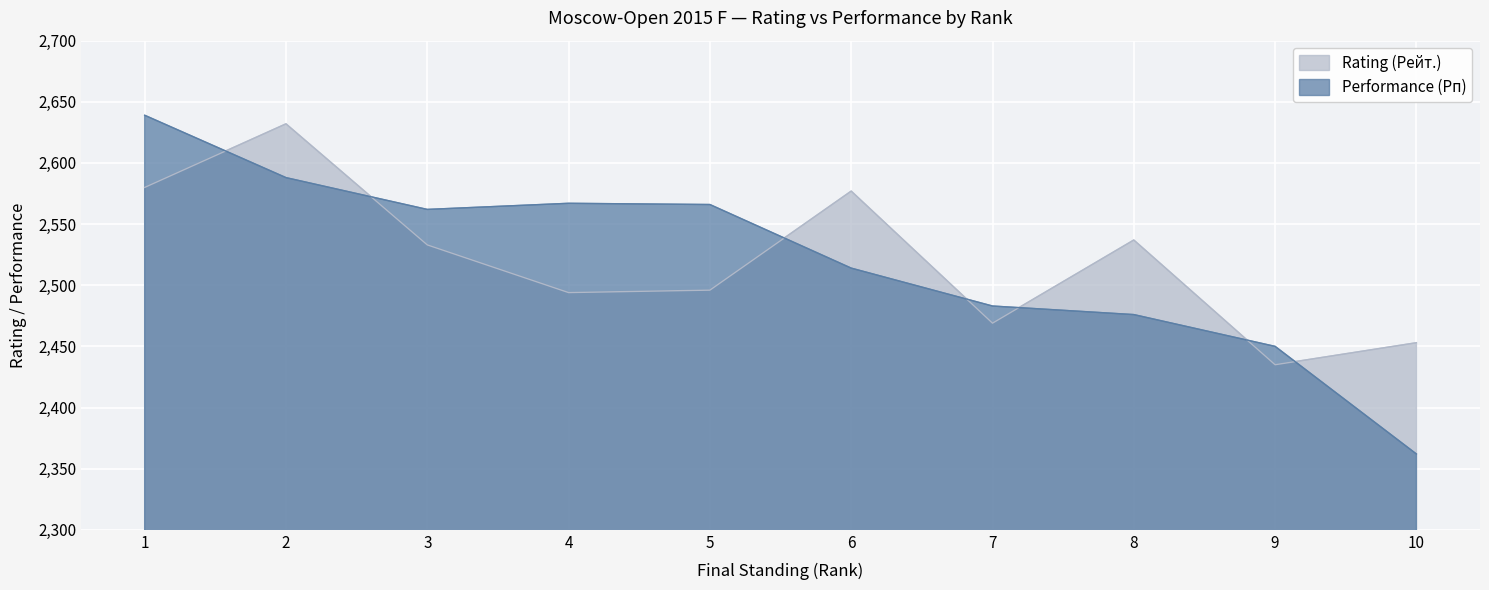

List the series in order of their overall mean, highest first.

Performance (Рп), Rating (Рейт.)